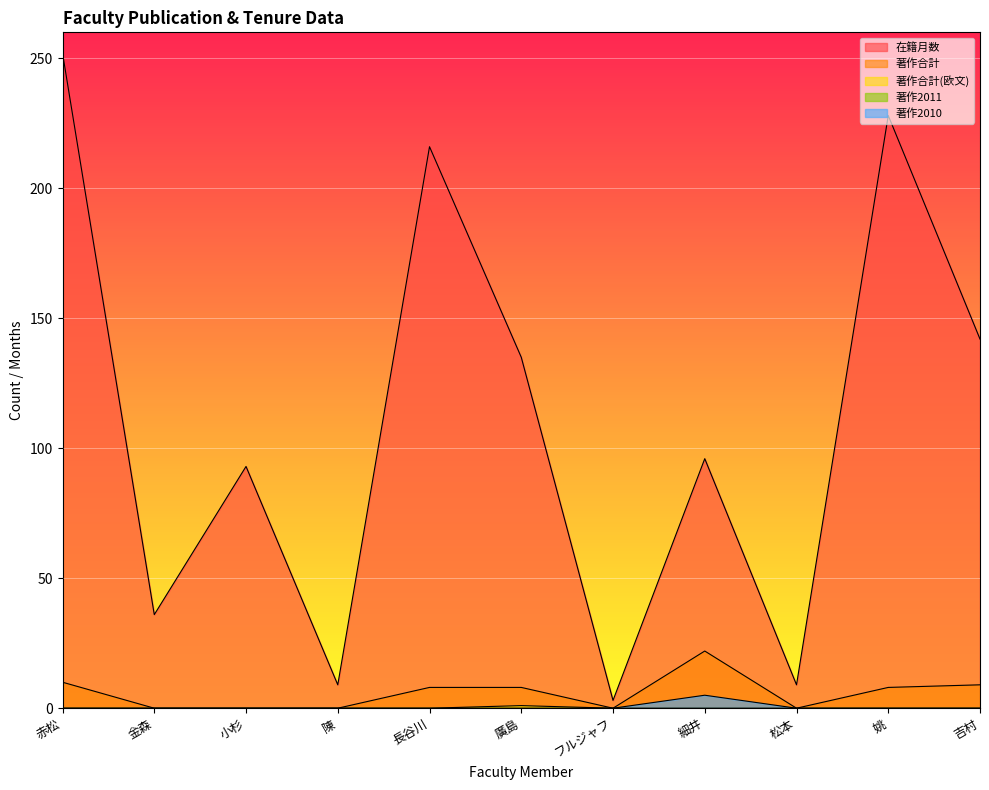

Which category has the highest value in the 著作2010 series?

細井